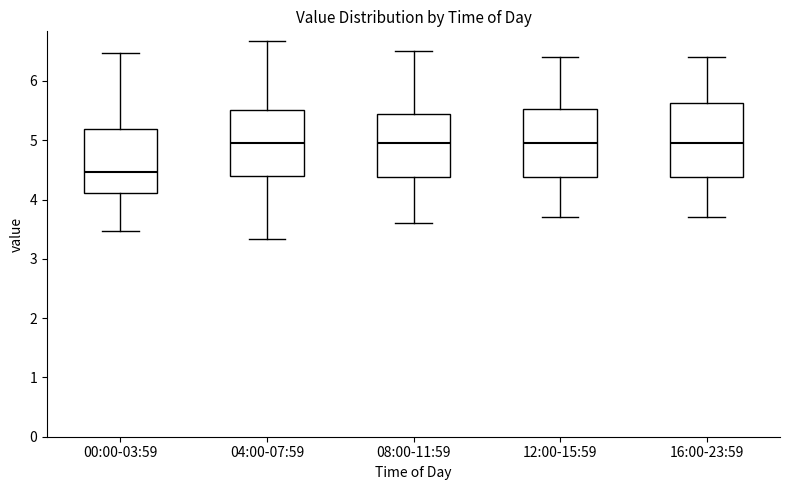

Reading left to right, read every box against the y-axis: the position of its median line, the range the box covers, and the ends of its whiskers. The values are not printed on the chart, so give them approximately, as read against the axis.

00:00-03:59: median 4.5, box 4.1 to 5.2, whiskers 3.5 to 6.5
04:00-07:59: median 5.0, box 4.4 to 5.5, whiskers 3.3 to 6.7
08:00-11:59: median 5.0, box 4.4 to 5.5, whiskers 3.6 to 6.5
12:00-15:59: median 5.0, box 4.4 to 5.5, whiskers 3.7 to 6.4
16:00-23:59: median 5.0, box 4.4 to 5.6, whiskers 3.7 to 6.4